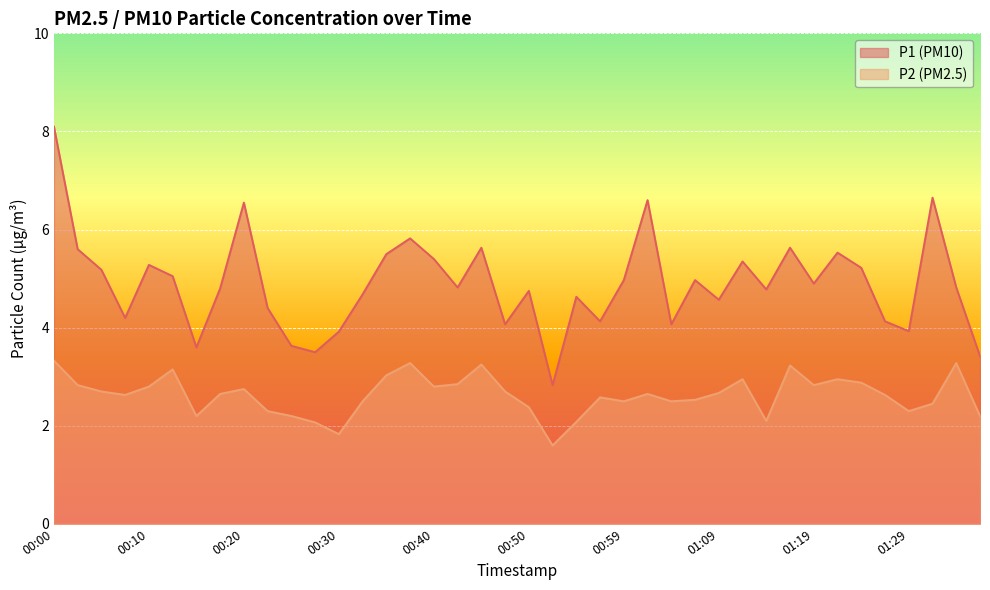

How many interior local valleys does the P2 series have?

10